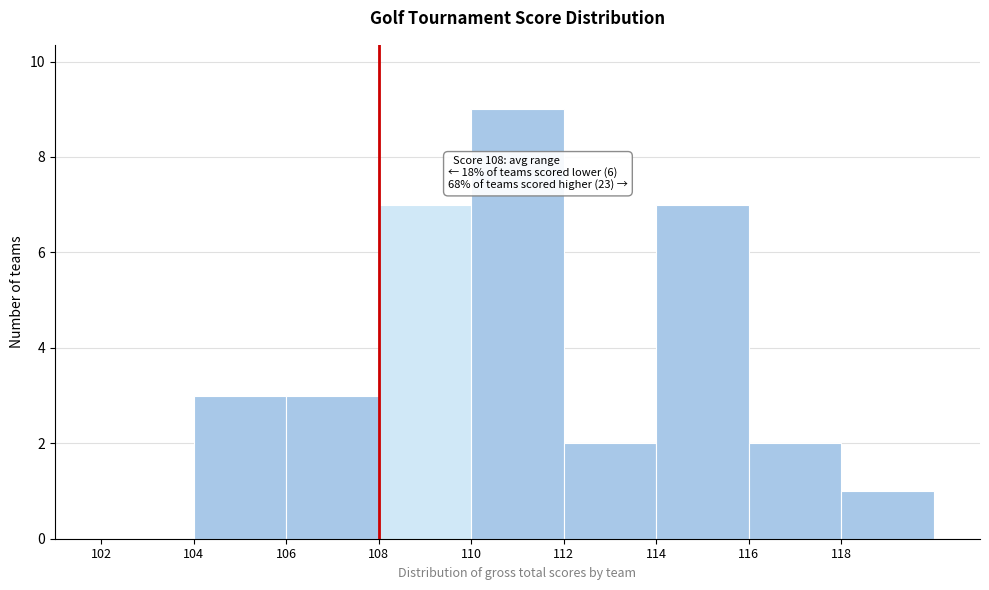

Over which range of the x-axis is the bar tallest?

110 to 112